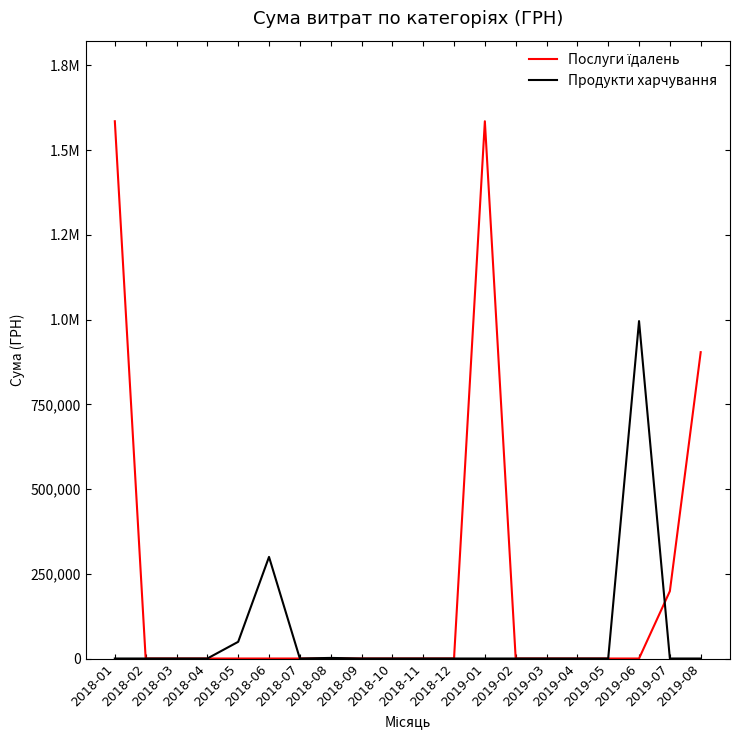

What are all the series names shown in the legend?

Послуги їдалень, Продукти харчування